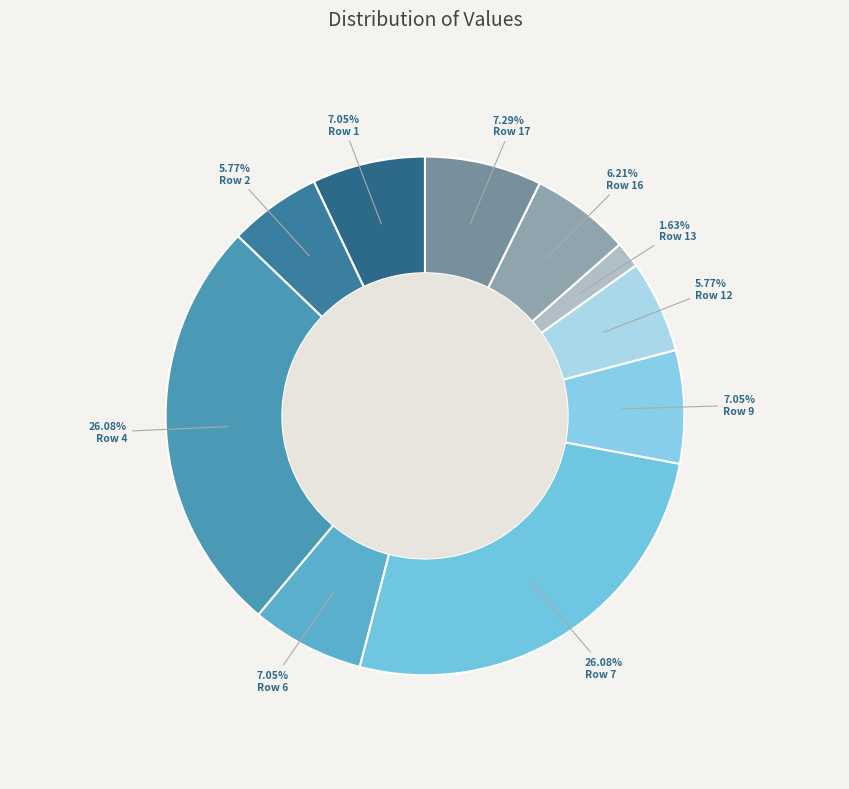

What percentage is the Row 4 slice, to the nearest percent?

26%